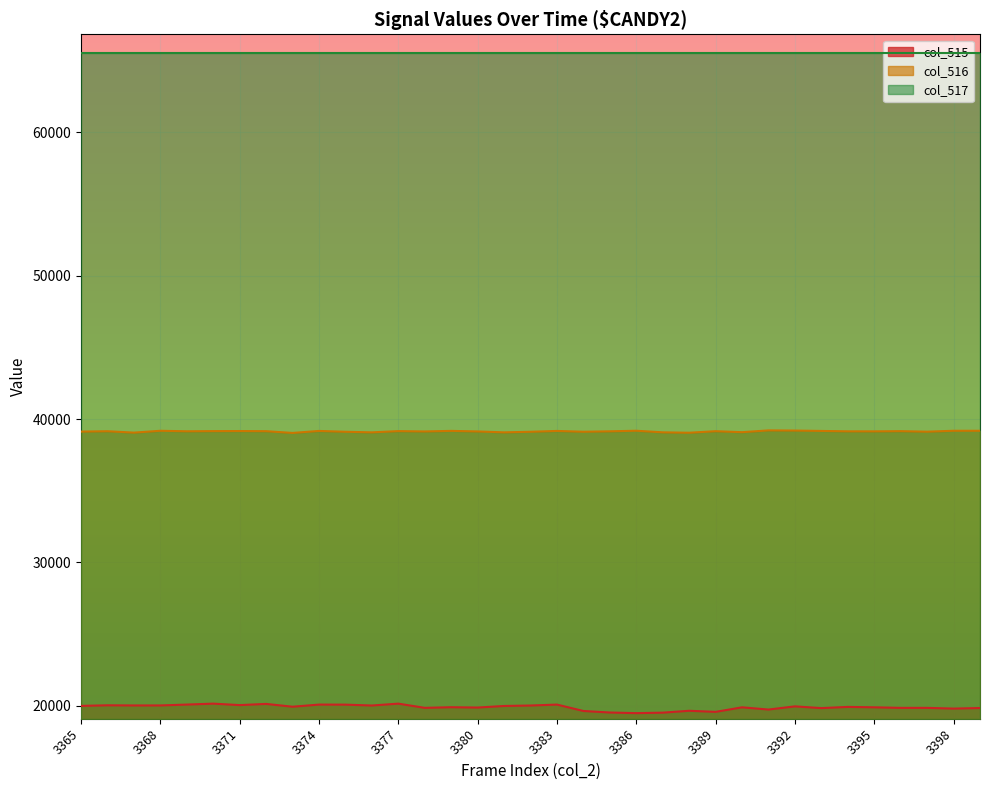

List the series in order of their overall mean, lowest first.

col_515, col_516, col_517